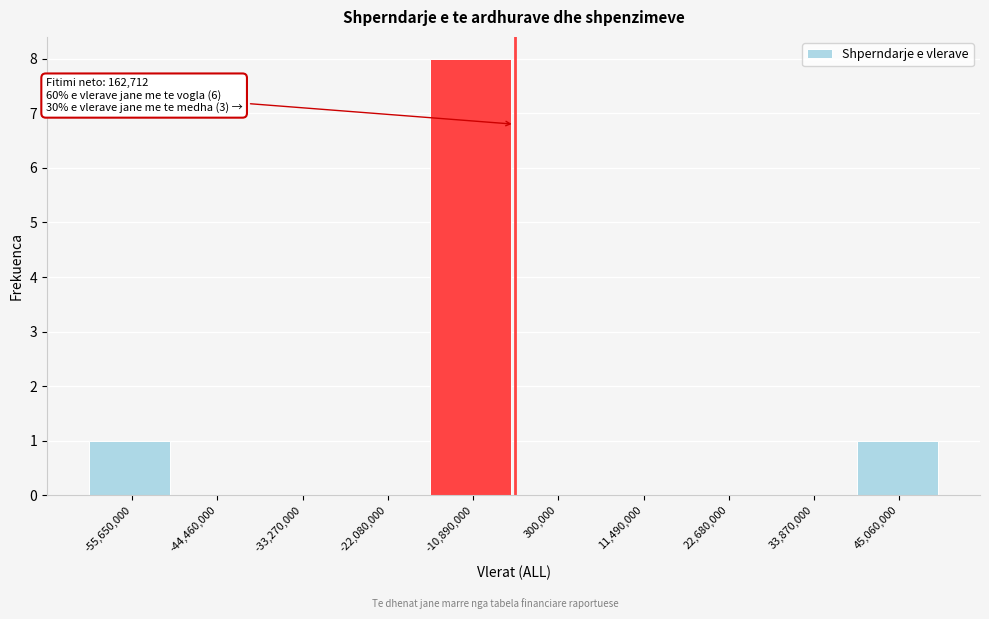

Reading right to left, extract all data points from this chart.

45,060,000=1	33,870,000=0	22,680,000=0	11,490,000=0	300,000=0	-10,890,000=8	-22,080,000=0	-33,270,000=0	-44,460,000=0	-55,650,000=1